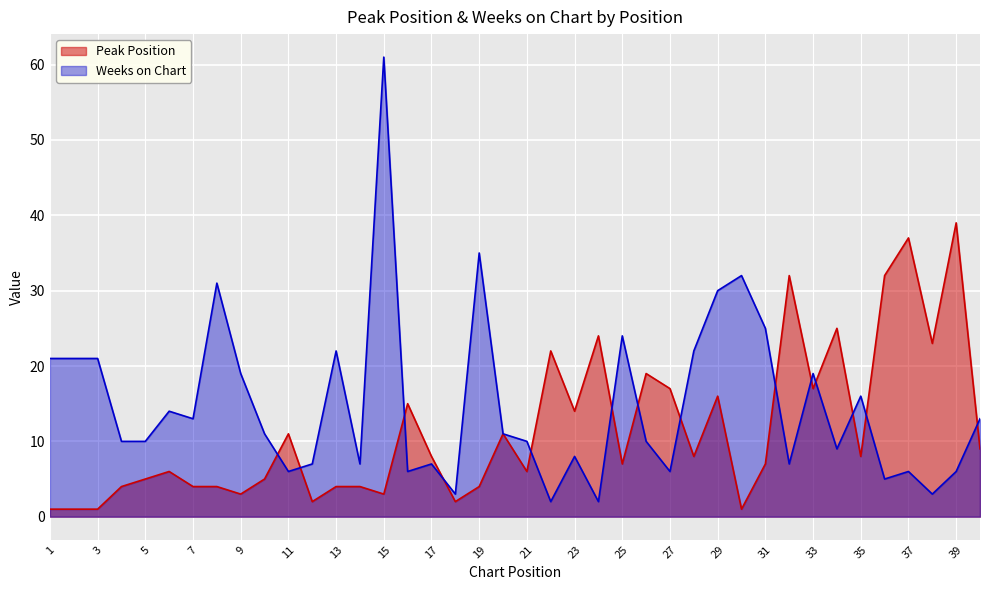

What is the difference between the maximum and second lowest values in the Peak Position series?

38